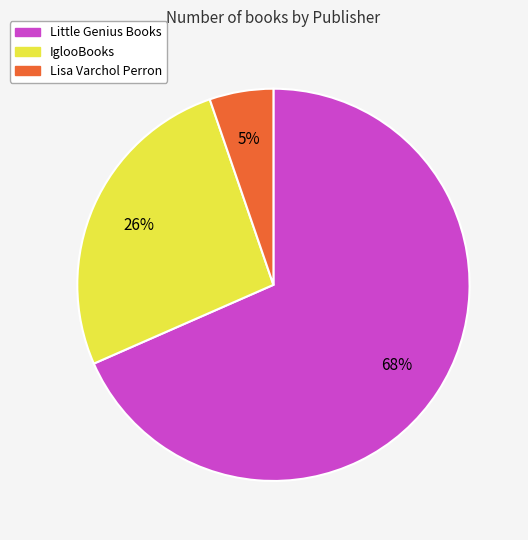

Which slice represents more than half of the pie?

Little Genius Books